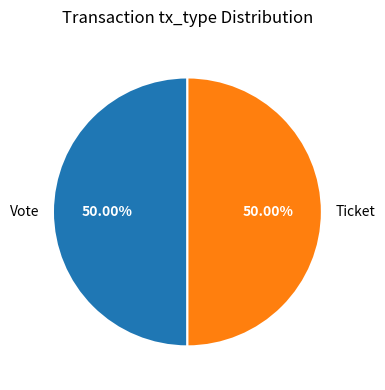

Do Ticket and Vote together represent more than half of the pie?

Yes